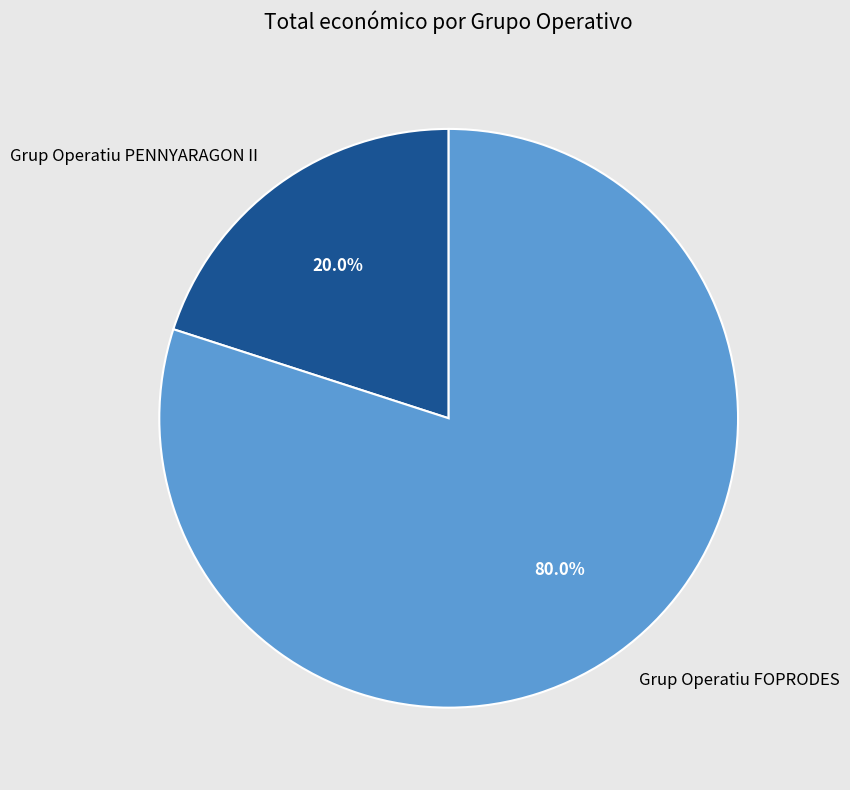

What is the ratio of the value at Grup Operatiu FOPRODES to the value at Grup Operatiu PENNYARAGON II?

4.0